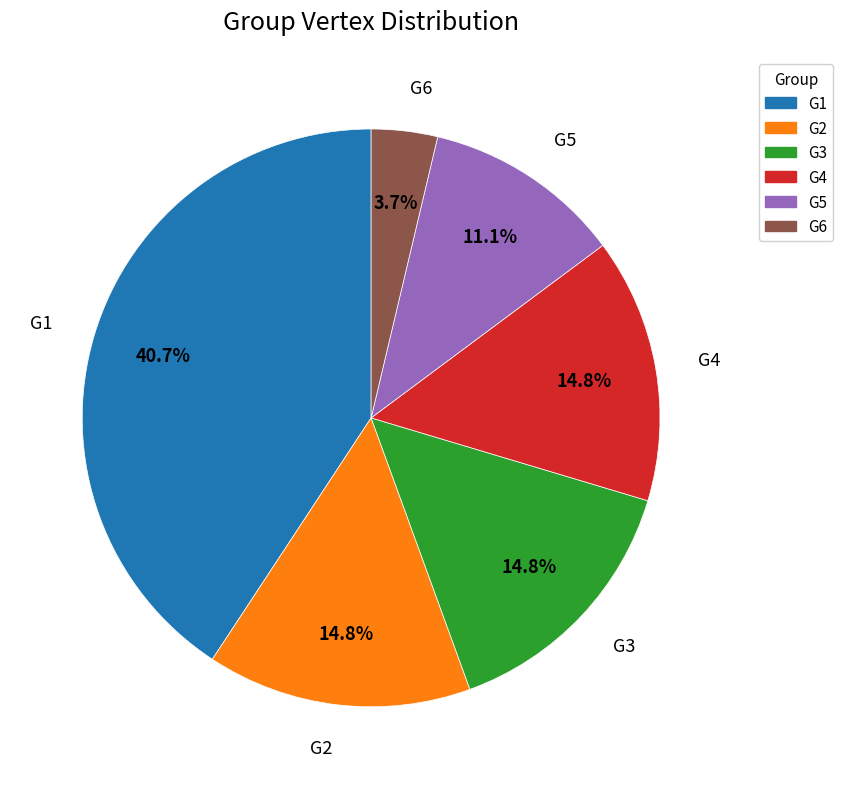

Which category has the biggest portion of the pie?

G1